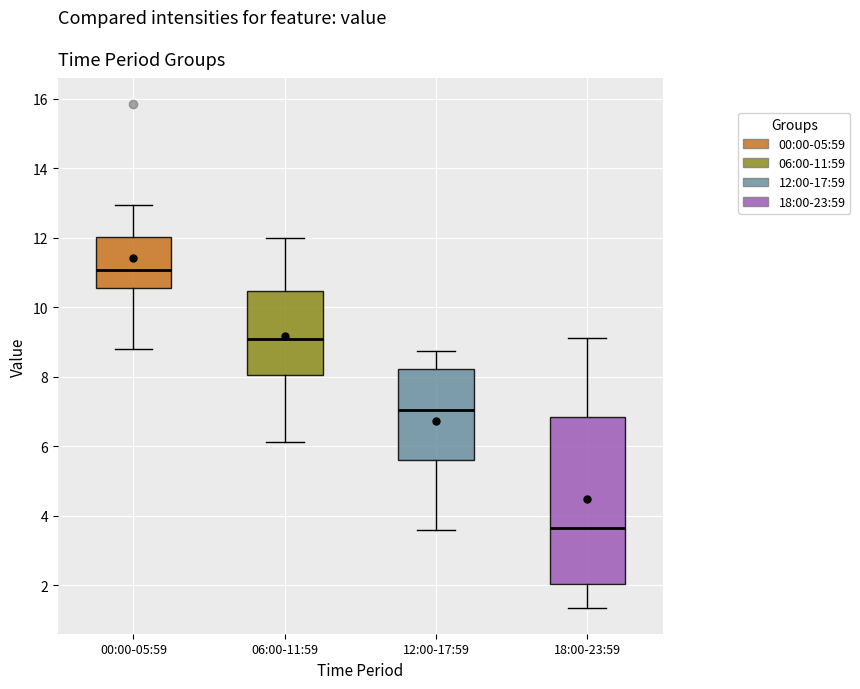

Reading left to right, read every box against the y-axis: the position of its median line, the range the box covers, and the ends of its whiskers. The values are not printed on the chart, so give them approximately, as read against the axis.

00:00-05:59: median 11.0, box 10.6 to 12.0, whiskers 8.8 to 13.0
06:00-11:59: median 9.0, box 8.0 to 10.4, whiskers 6.2 to 12.0
12:00-17:59: median 7.0, box 5.6 to 8.2, whiskers 3.6 to 8.8
18:00-23:59: median 3.6, box 2.0 to 6.8, whiskers 1.4 to 9.2